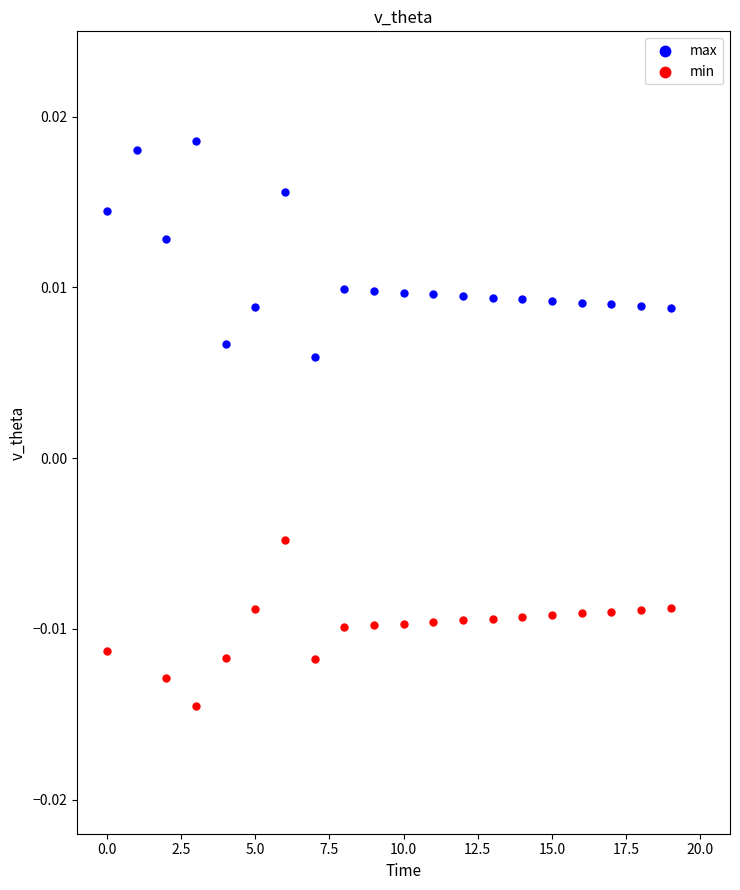

Which series has the largest Y range (max minus min)?

min